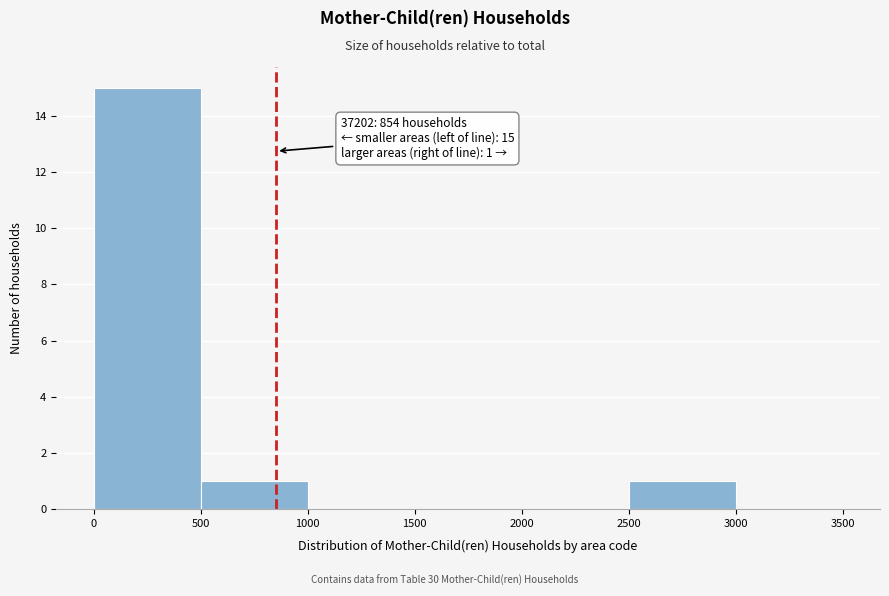

Over which range of the x-axis is the bar tallest?

0 to 500